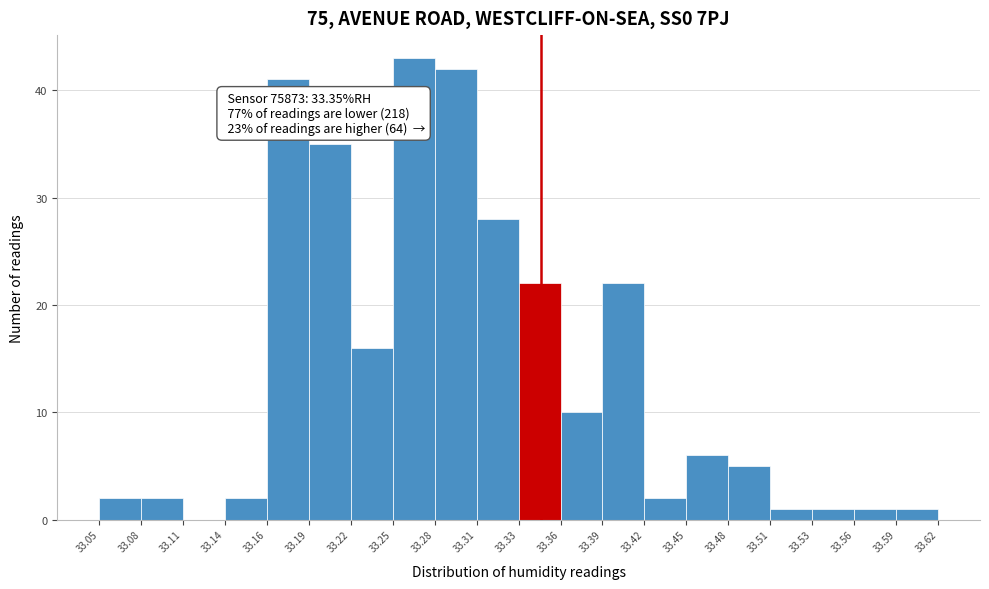

Over which range of the x-axis is the bar tallest?

33.25 to 33.28